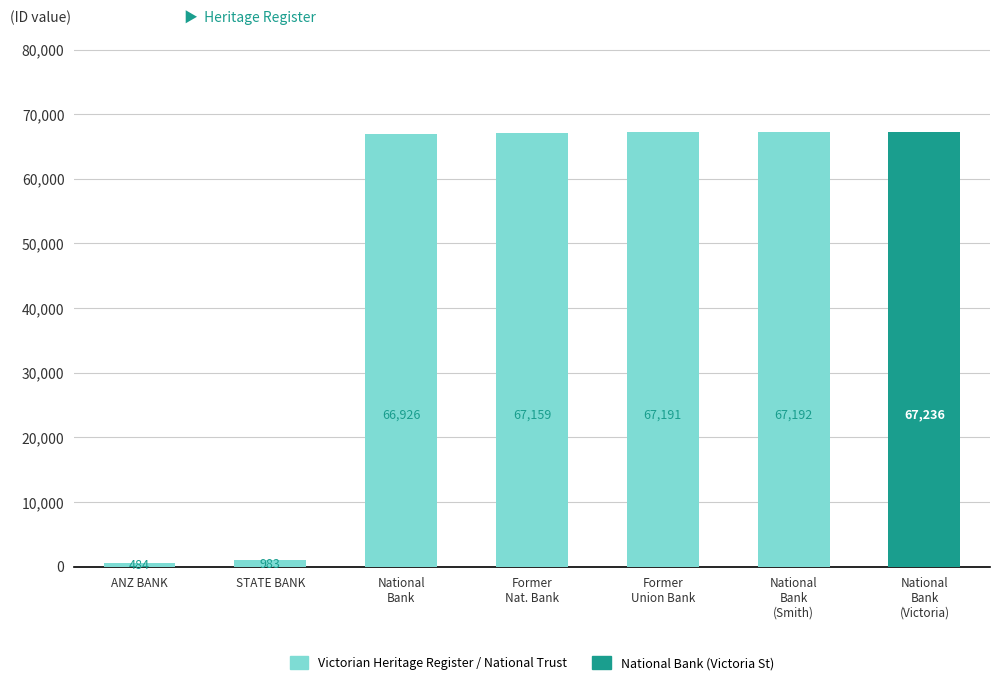

What is the change in value from National
Bank
(Smith) to National
Bank
(Victoria)?

+44